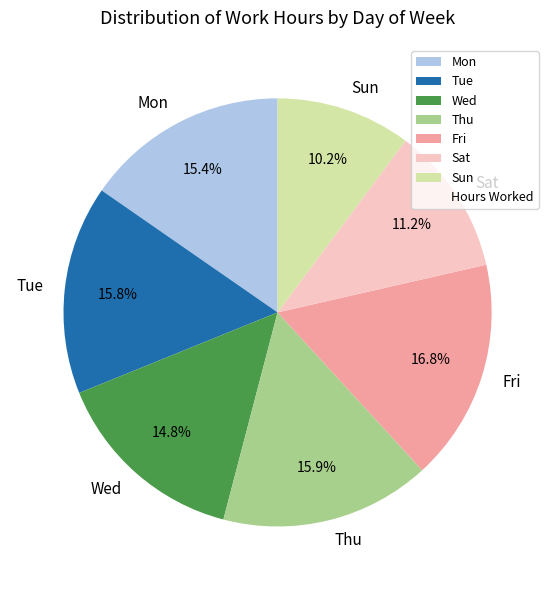

To the nearest percent, what is the difference between the largest and smallest slice percentages?

7%